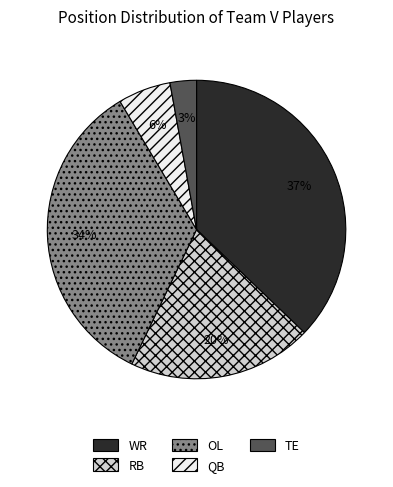

How many slices are in this pie chart?

5